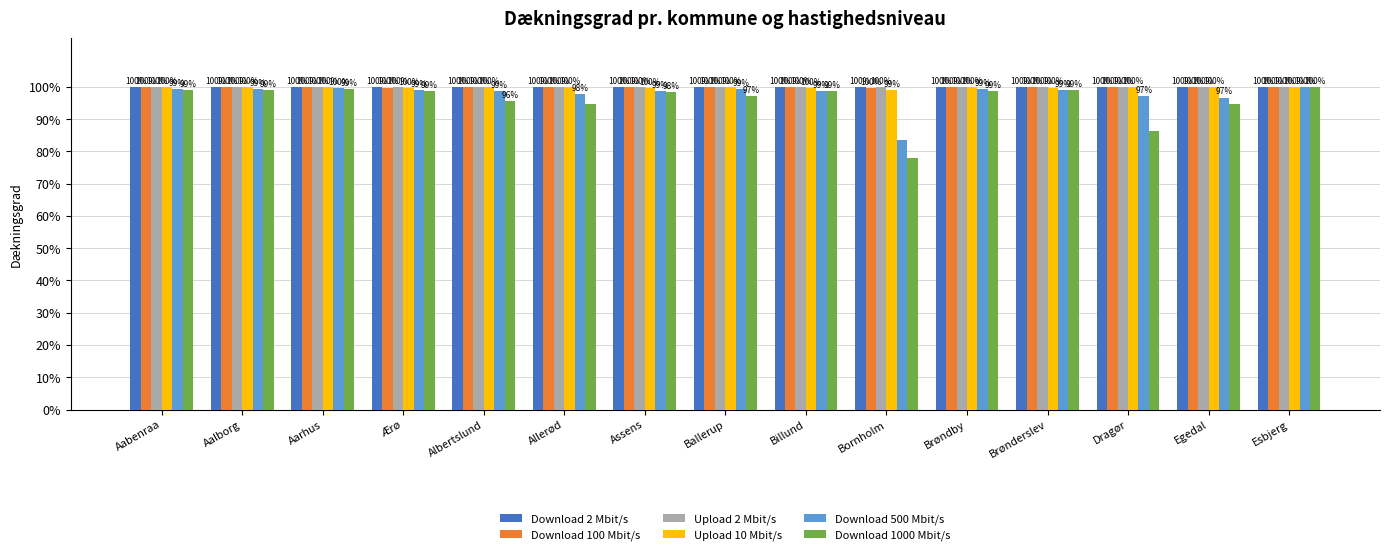

How many groups of bars are there?

15